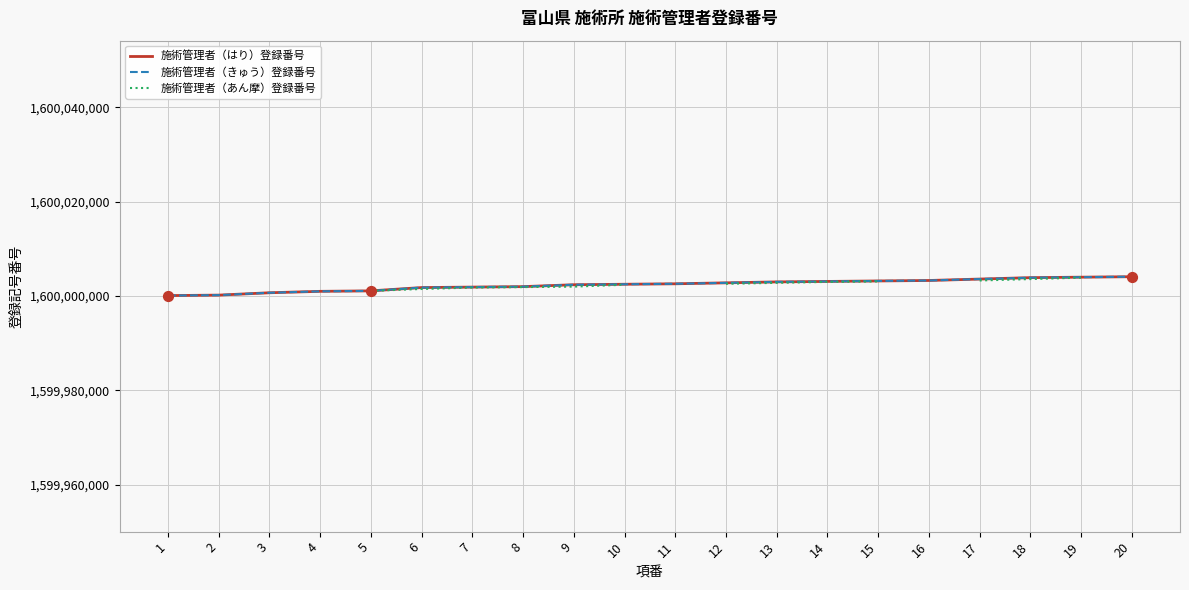

At how many categories does at least one series exceed 1600003677?

3